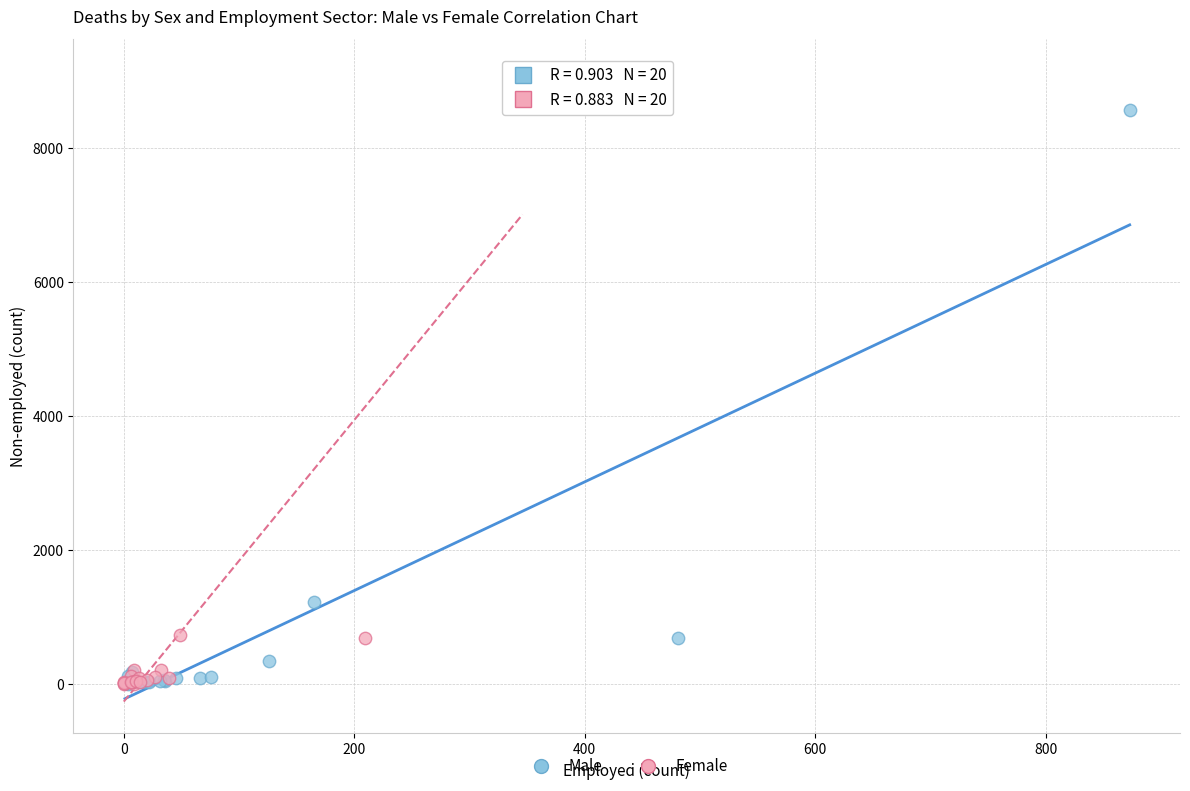

Which series reaches the maximum Y coordinate?

Female